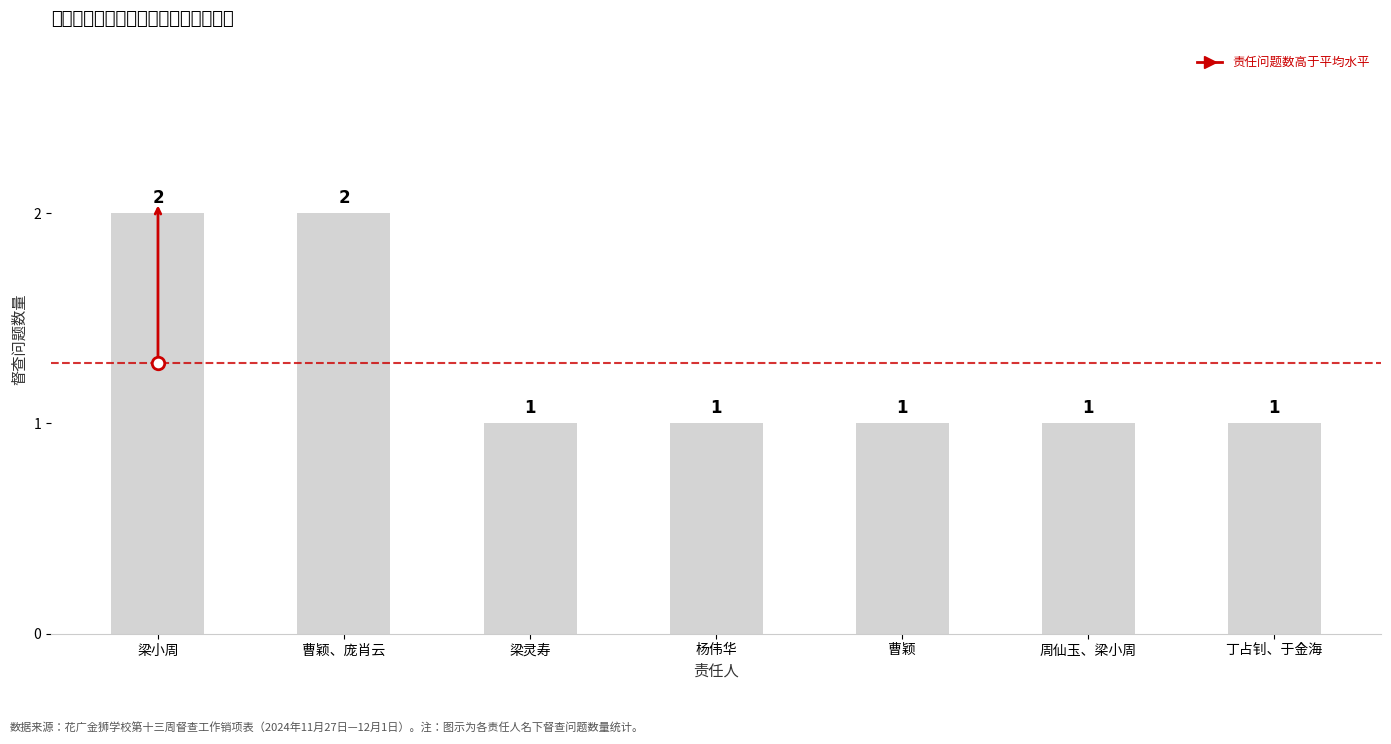

Rank the categories by value from highest to lowest.

梁小周, 曹颖、庞肖云, 梁灵寿, 杨伟华, 曹颖, 周仙玉、梁小周, 丁占钊、于金海